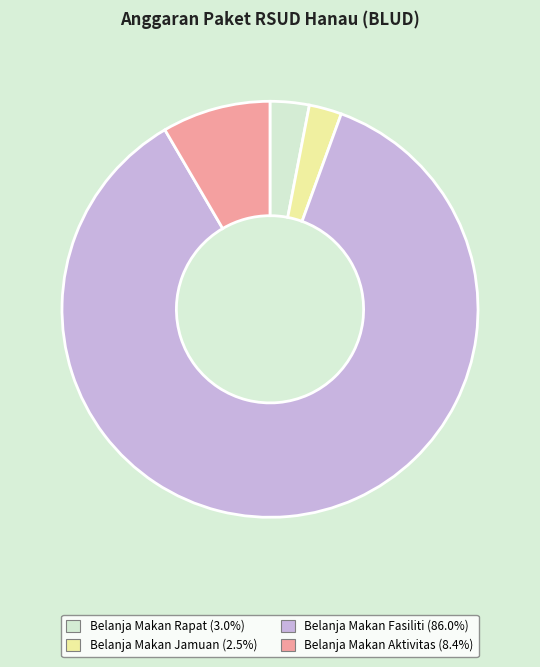

Do Belanja Makan Rapat (3.0%) and Belanja Makan Jamuan (2.5%) together represent more than half of the pie?

No